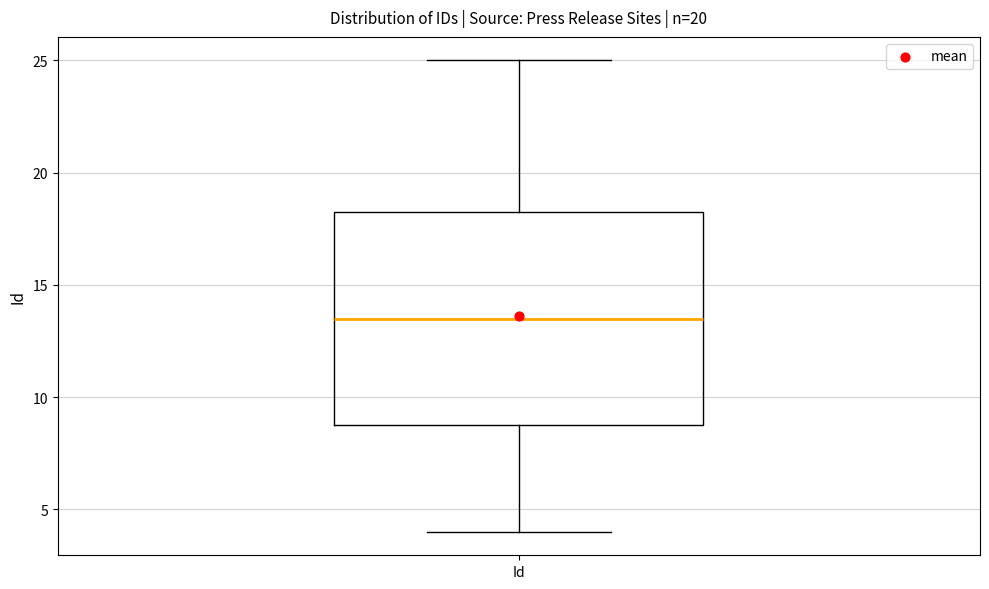

Transcribe this box plot: give where the median line is, the range the box spans, and where the two whiskers end, as read against the y-axis. The values are not printed on the chart, so give them approximately, as read against the axis.

median 13.5, box 9.0 to 18.5, whiskers 4.0 to 25.0